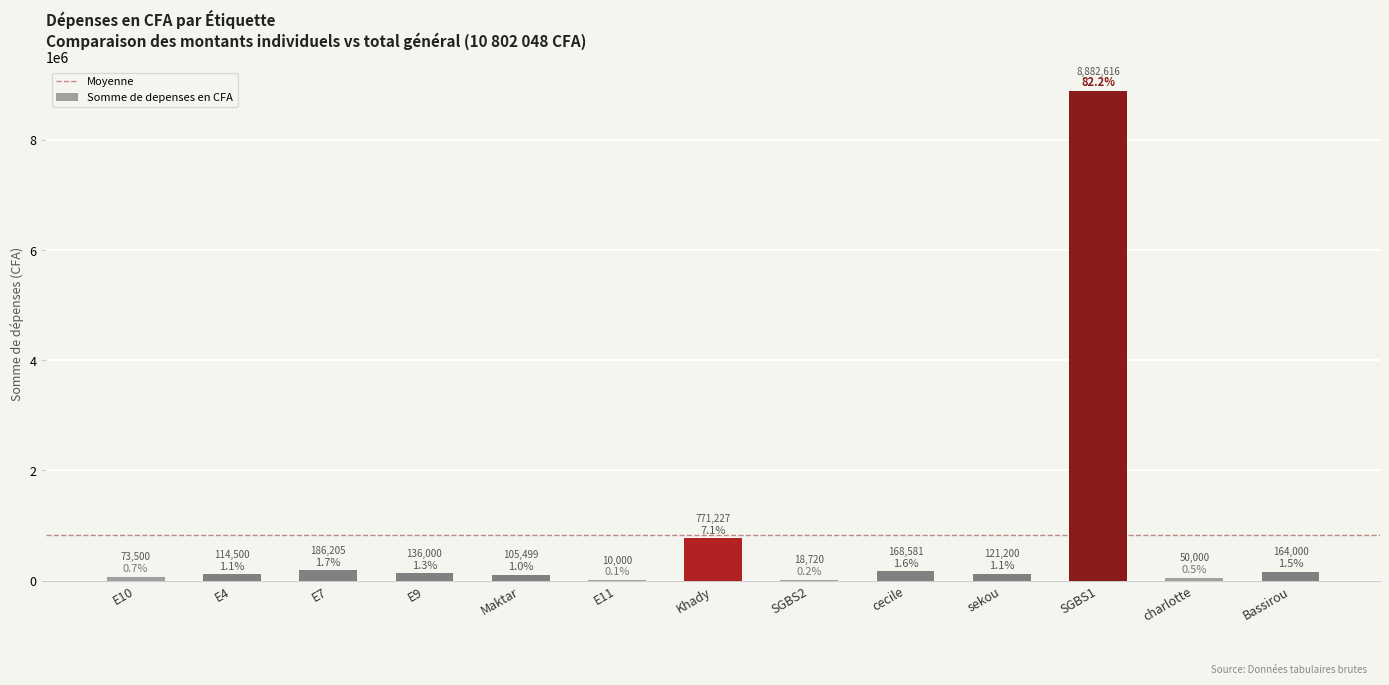

Where does the data first go above 121200?

E7